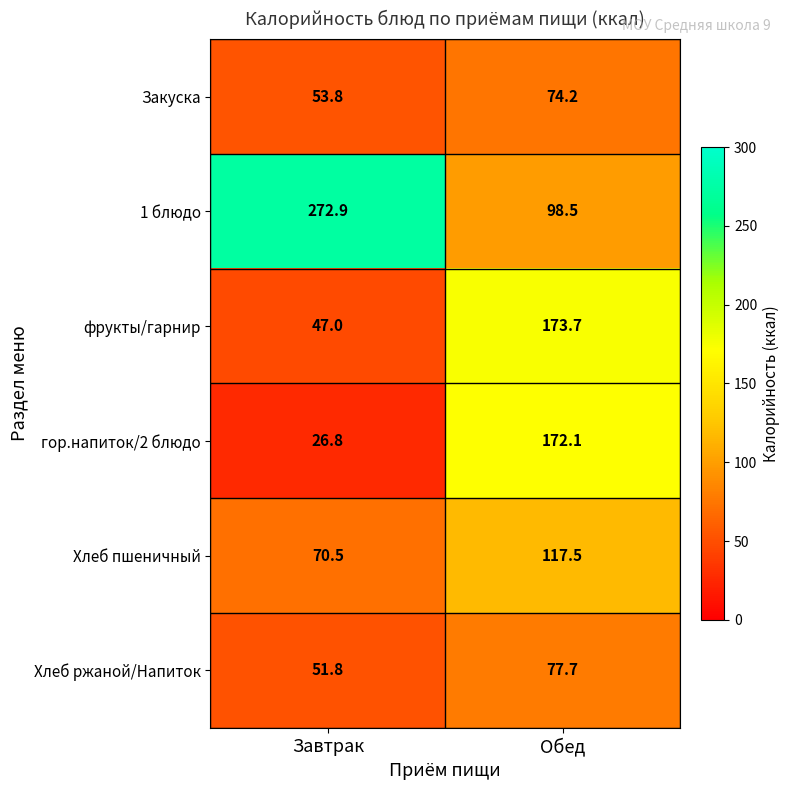

At which category does the chart reach its peak across all series?

Завтрак